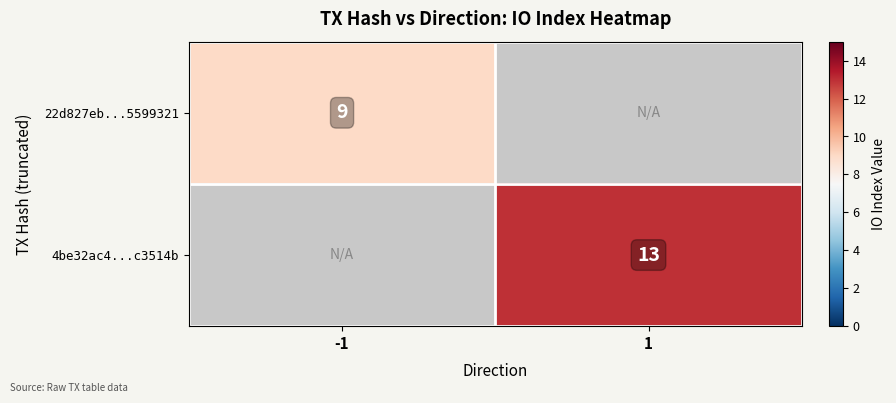

True or false: 4be32ac4...c3514b has a value of 13 at 1.

True